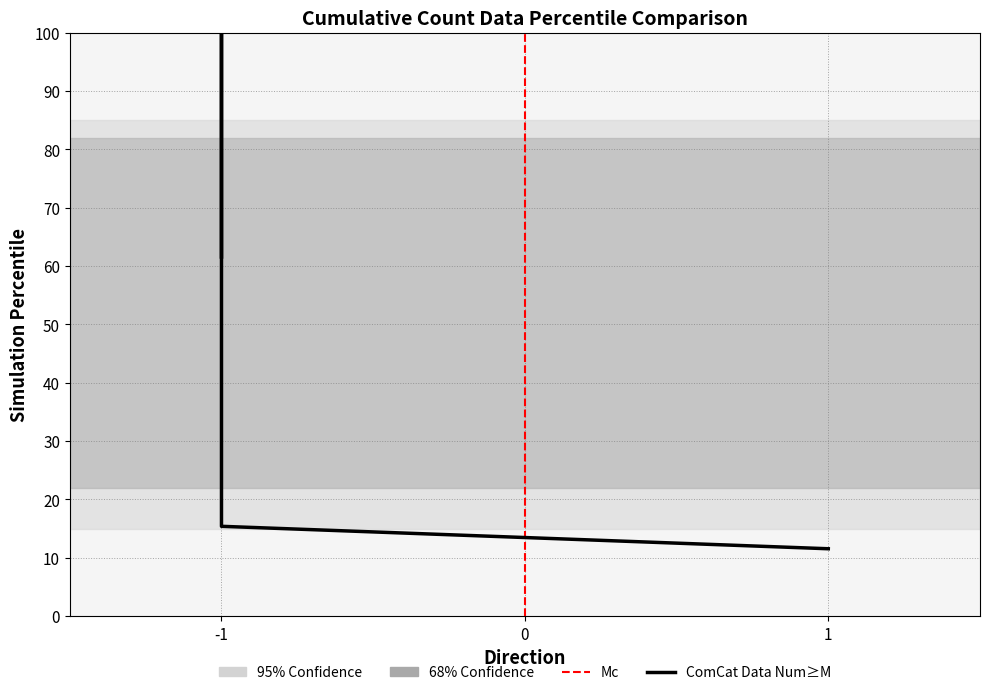

The chart shows a value of 100.0 at -1. True or false?

True